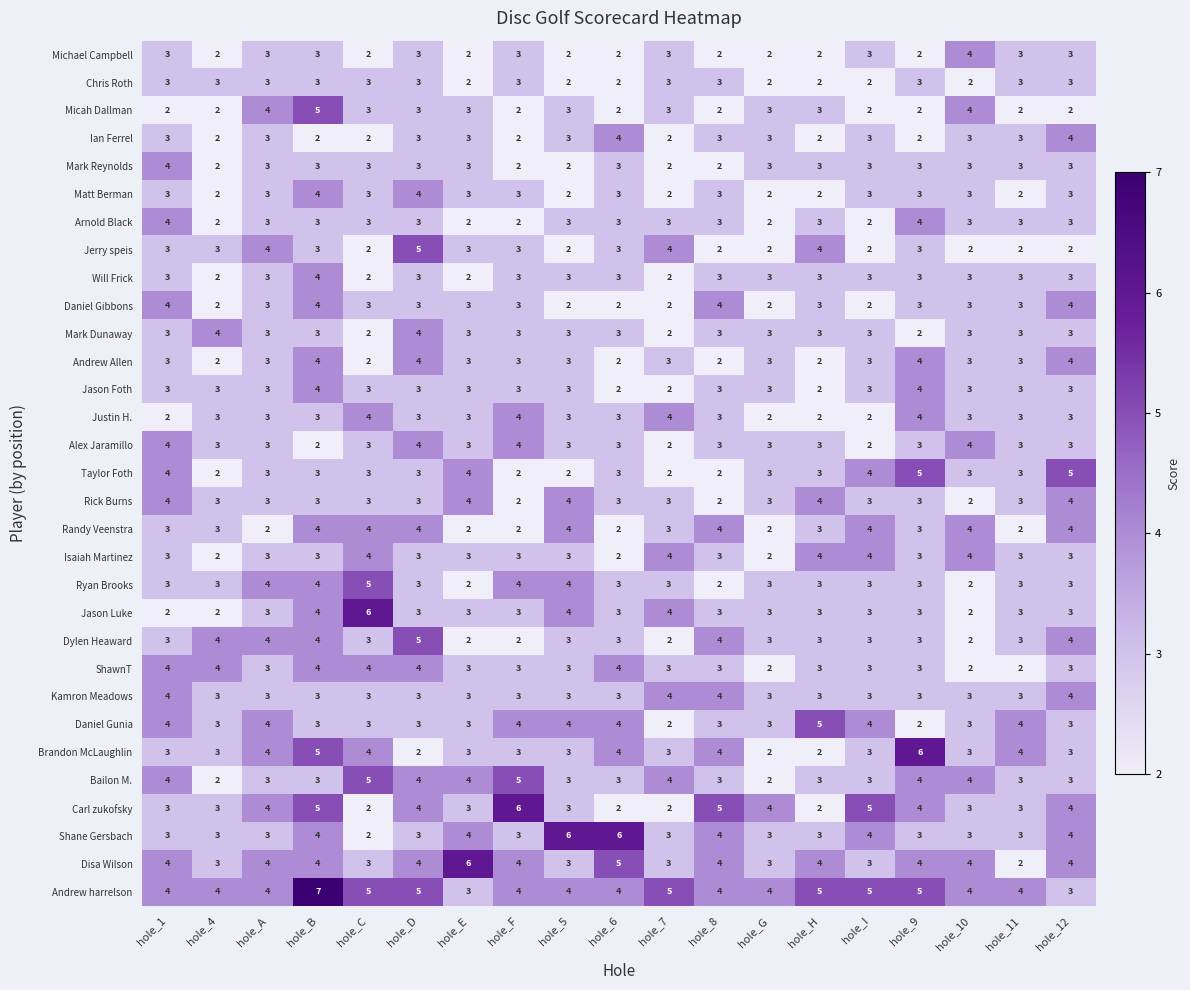

How many Michael Campbell values are between 2 and 3?

18